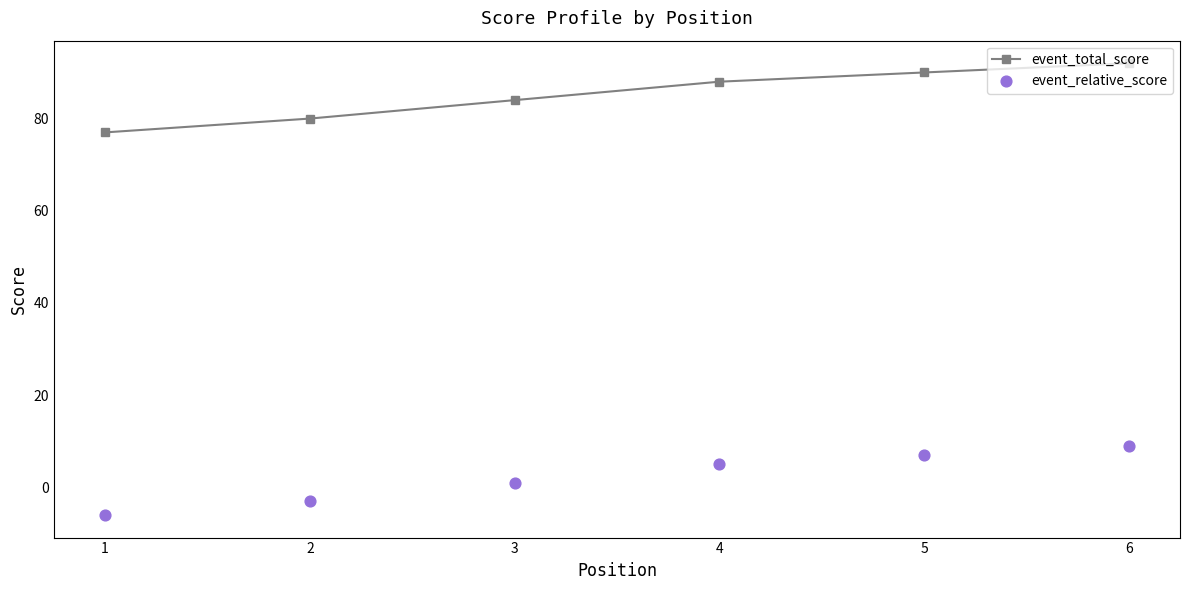

Which series has the widest spread of Y values?

event_total_score